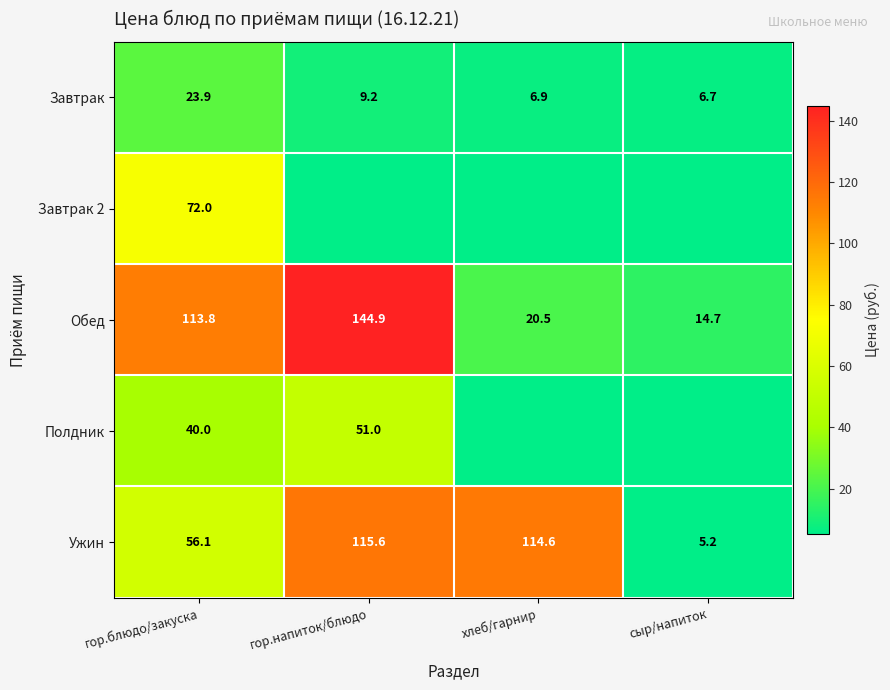

At which label does Обед reach its peak?

гор.напиток/блюдо